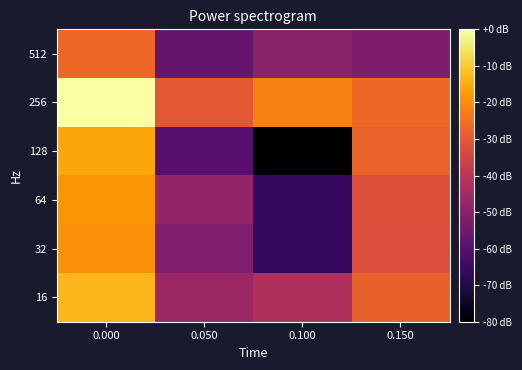

Which series has the widest spread of values?

128